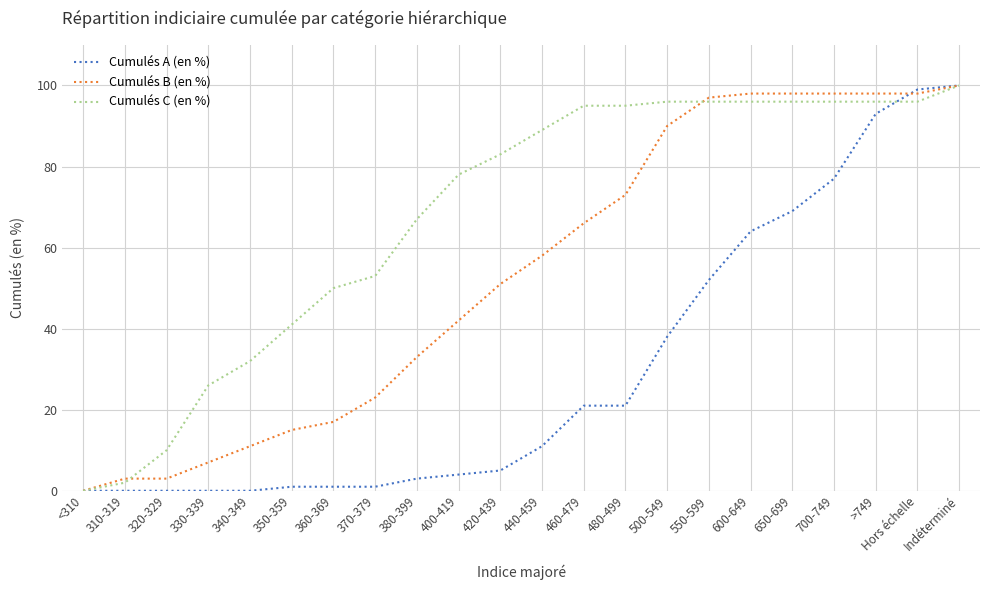

What is the difference between the Cumulés A (en %) values at Hors échelle and 370-379?

98